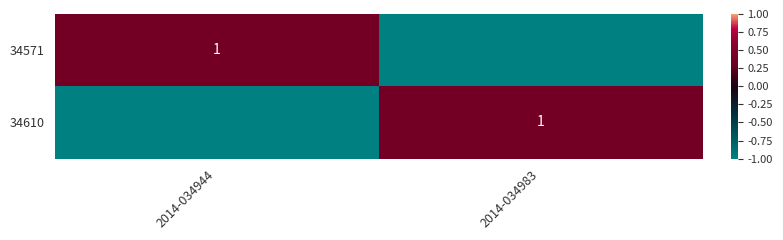

Rank the series by their maximum value, from highest to lowest.

34571, 34610